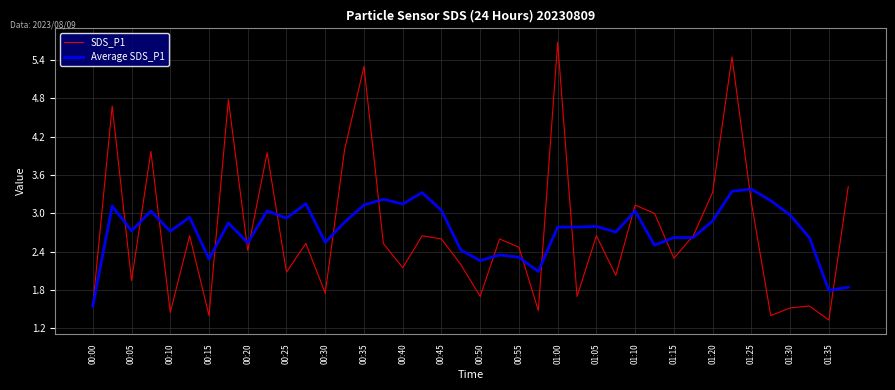

Rank the series by their maximum value, from lowest to highest.

Average SDS_P1, SDS_P1